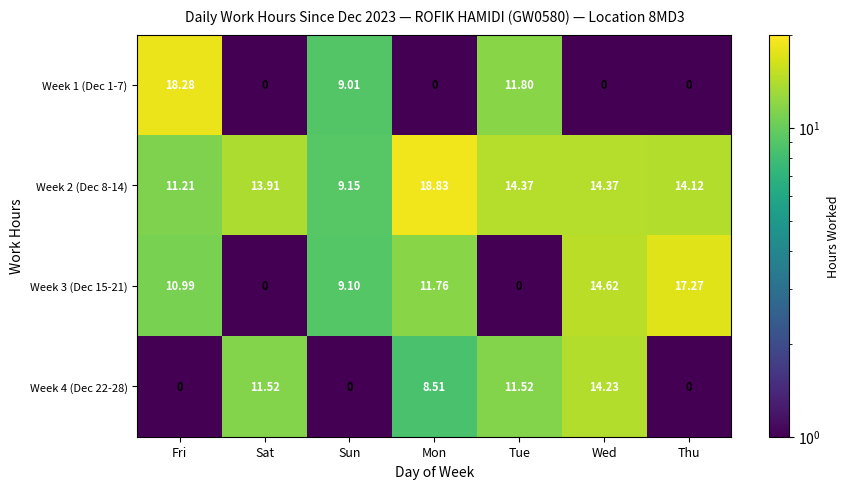

Where does the Week 2 (Dec 8-14) series first go above 14?

Mon